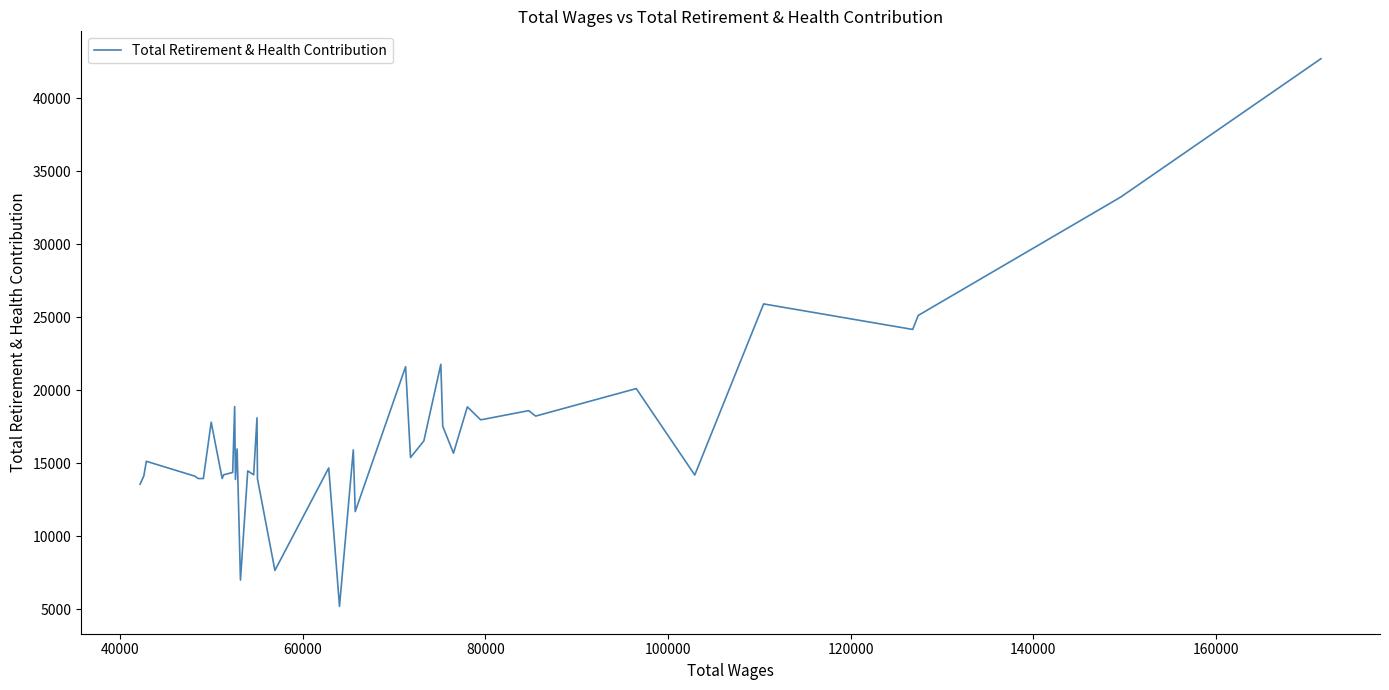

What is the greatest value displayed?

42697